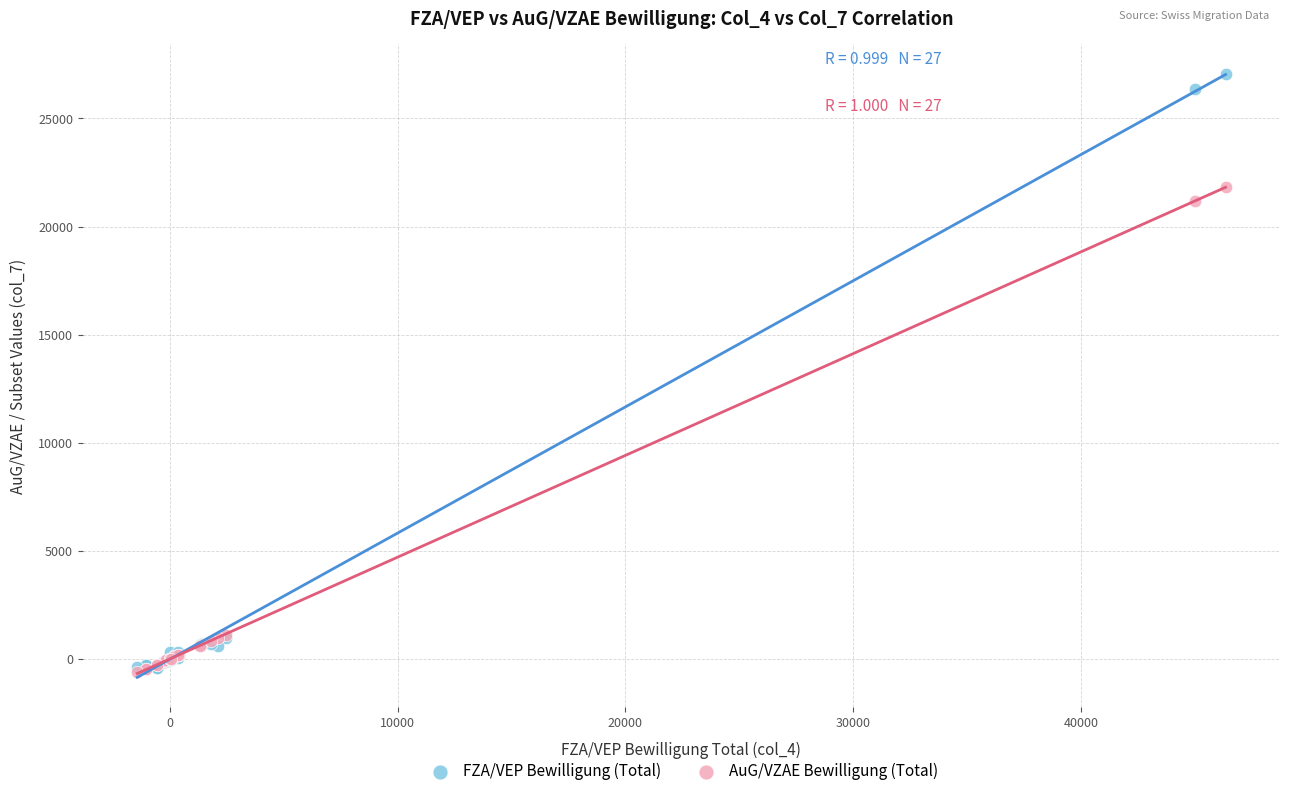

What are all the series names shown in the legend?

FZA/VEP Bewilligung (Total), AuG/VZAE Bewilligung (Total)